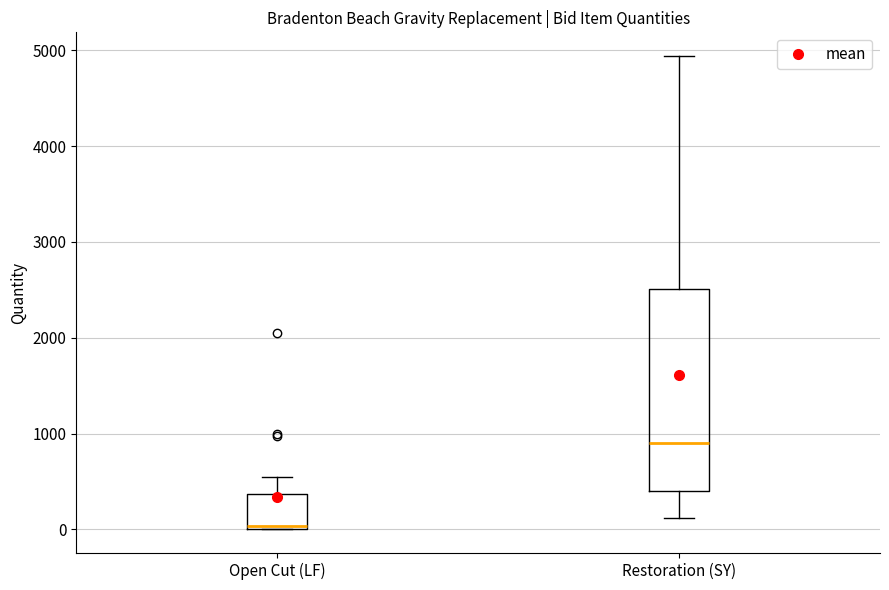

Where is the upper edge of the box for Open Cut (LF) on the y-axis? The values are not printed on the chart, so give them approximately, as read against the axis.

400